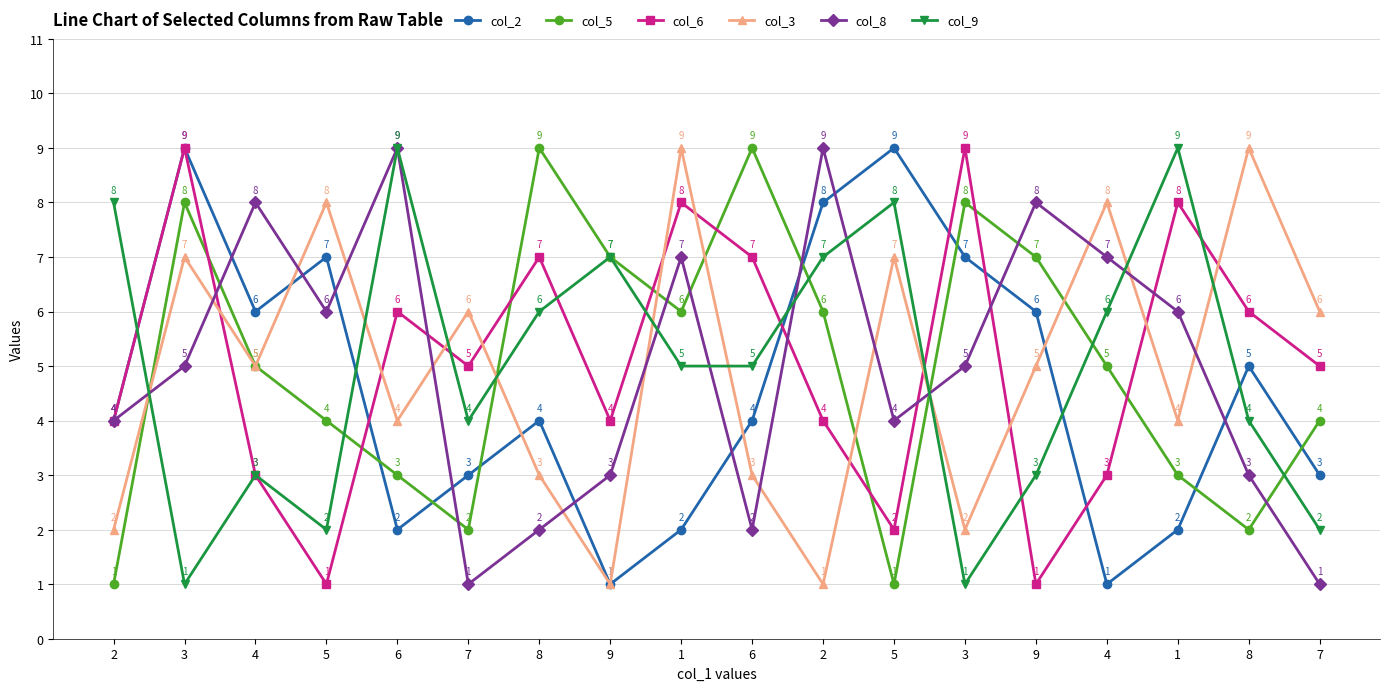

Count the number of categories in the chart.

18